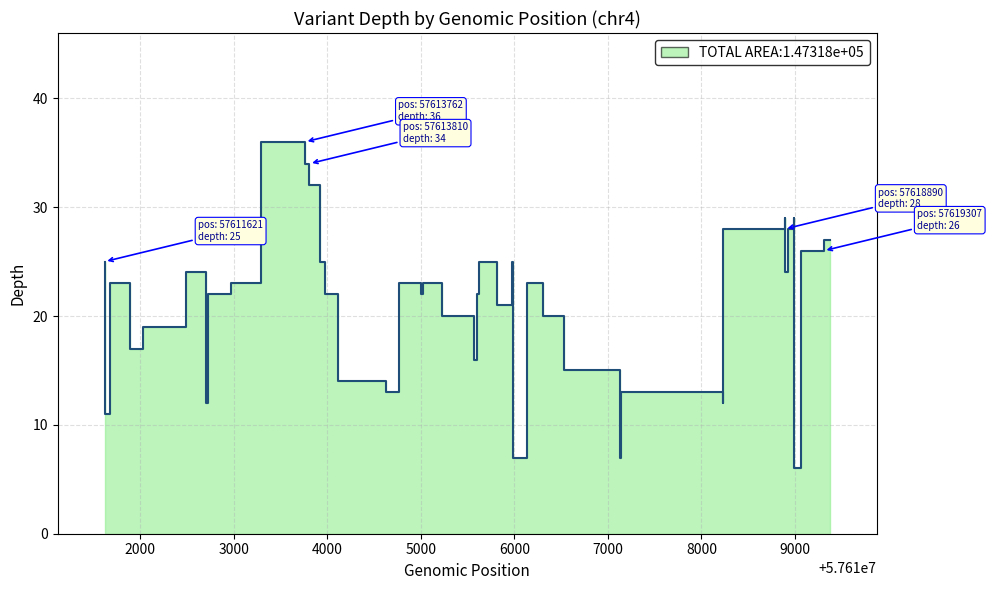

How many distinct data groups are displayed?

1